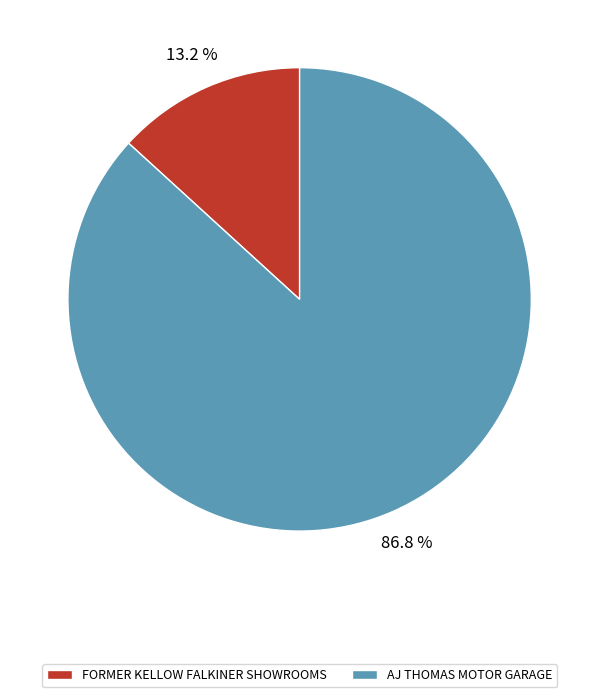

What is the total percentage of FORMER KELLOW FALKINER SHOWROOMS and AJ THOMAS MOTOR GARAGE?

100.0%